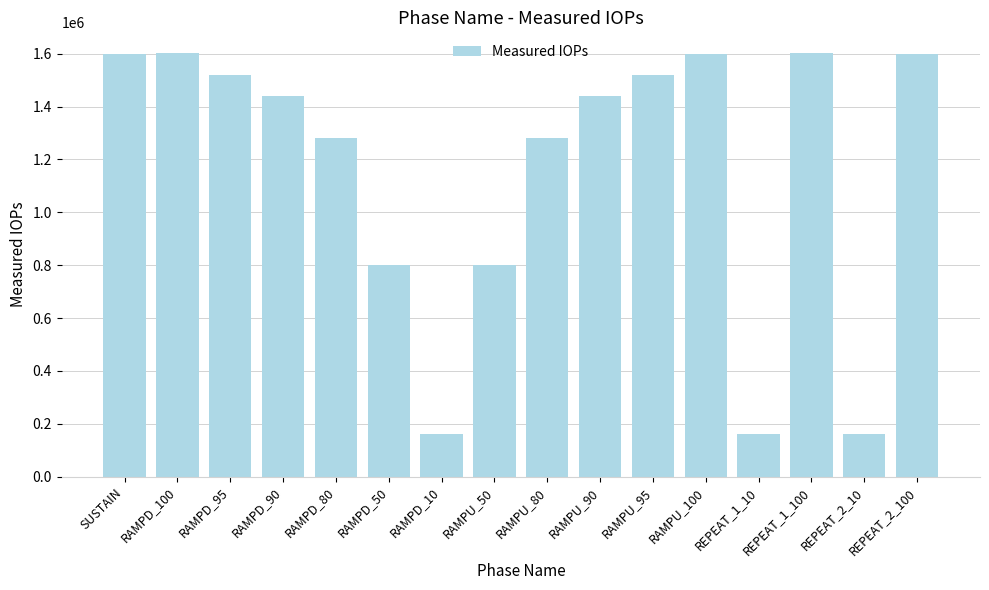

Count the number of data series in this chart.

1